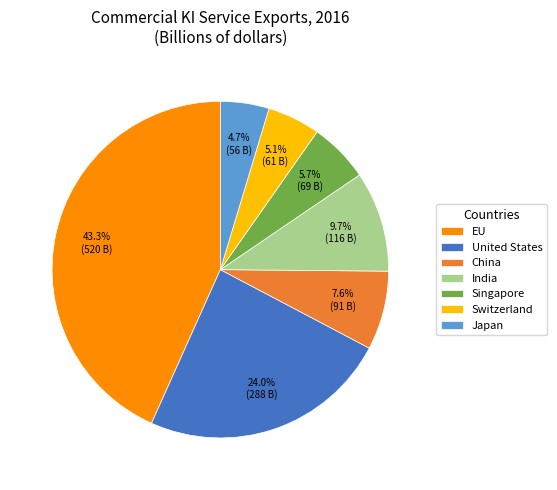

Approximately how many times larger is the value at India compared to United States?

0.4